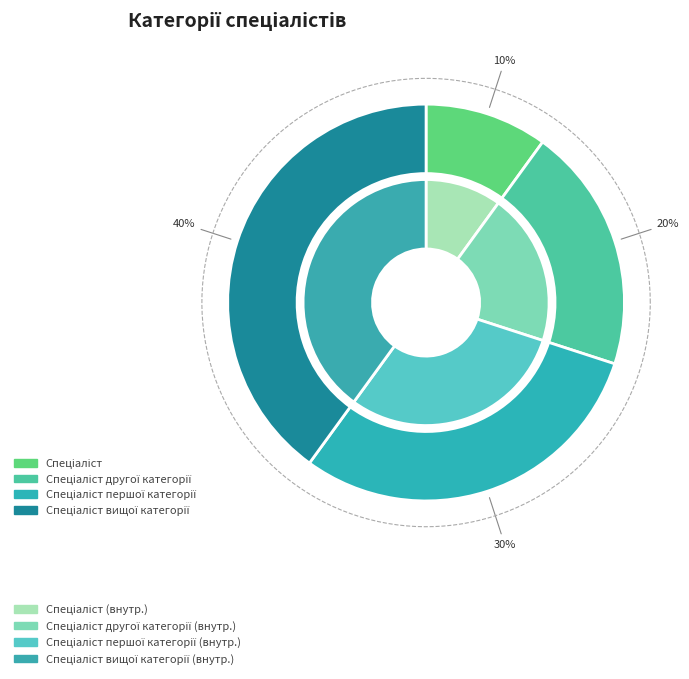

What is the largest slice in the pie chart?

Спеціаліст вищої категорії